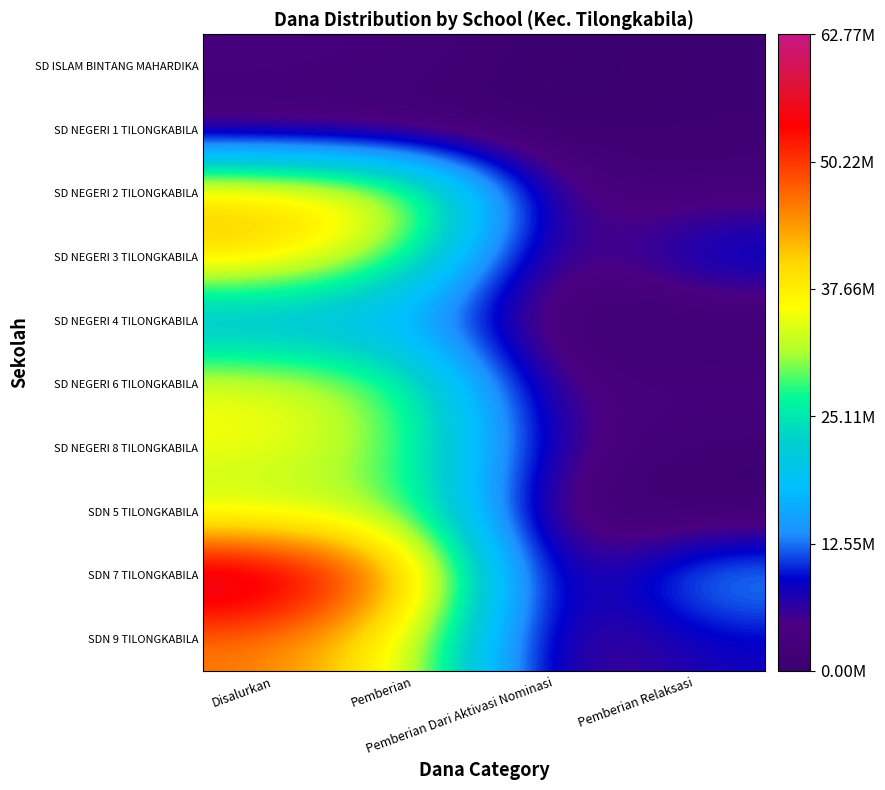

Reading left to right, transcribe all the data shown in this chart.

SD ISLAM BINTANG MAHARDIKA: Disalurkan=3600000	Pemberian=2700000	Pemberian Dari Aktivasi Nominasi=0	Pemberian Relaksasi=900000
SD NEGERI 1 TILONGKABILA: Disalurkan=900000	Pemberian=0	Pemberian Dari Aktivasi Nominasi=0	Pemberian Relaksasi=900000
SD NEGERI 2 TILONGKABILA: Disalurkan=42075000	Pemberian=36225000	Pemberian Dari Aktivasi Nominasi=3150000	Pemberian Relaksasi=2700000
SD NEGERI 3 TILONGKABILA: Disalurkan=40725000	Pemberian=28350000	Pemberian Dari Aktivasi Nominasi=1125000	Pemberian Relaksasi=11250000
SD NEGERI 4 TILONGKABILA: Disalurkan=15750000	Pemberian=15750000	Pemberian Dari Aktivasi Nominasi=0	Pemberian Relaksasi=0
SD NEGERI 6 TILONGKABILA: Disalurkan=35775000	Pemberian=29025000	Pemberian Dari Aktivasi Nominasi=2700000	Pemberian Relaksasi=4050000
SD NEGERI 8 TILONGKABILA: Disalurkan=35550000	Pemberian=29250000	Pemberian Dari Aktivasi Nominasi=5400000	Pemberian Relaksasi=900000
SDN 5 TILONGKABILA: Disalurkan=30825000	Pemberian=30375000	Pemberian Dari Aktivasi Nominasi=450000	Pemberian Relaksasi=0
SDN 7 TILONGKABILA: Disalurkan=62775000	Pemberian=44775000	Pemberian Dari Aktivasi Nominasi=1800000	Pemberian Relaksasi=16200000
SDN 9 TILONGKABILA: Disalurkan=45900000	Pemberian=35100000	Pemberian Dari Aktivasi Nominasi=2700000	Pemberian Relaksasi=8100000